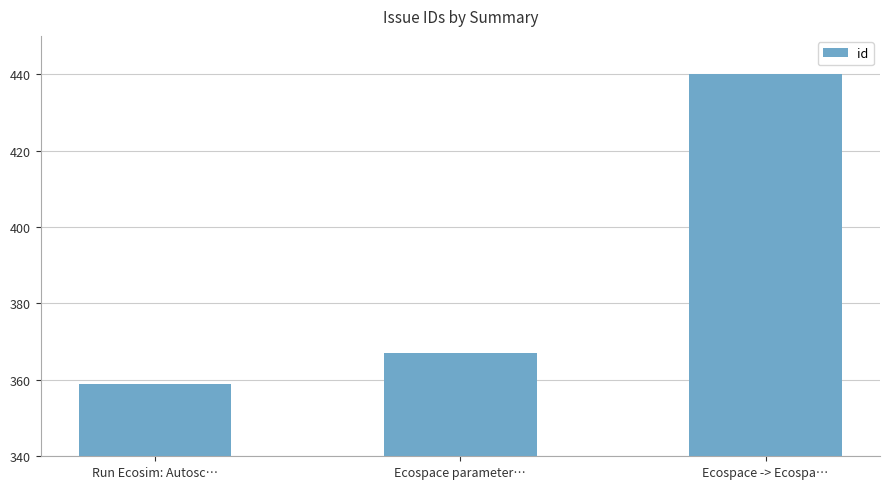

What is the sum of the values at Ecospace parameter… and Run Ecosim: Autosc…?

726